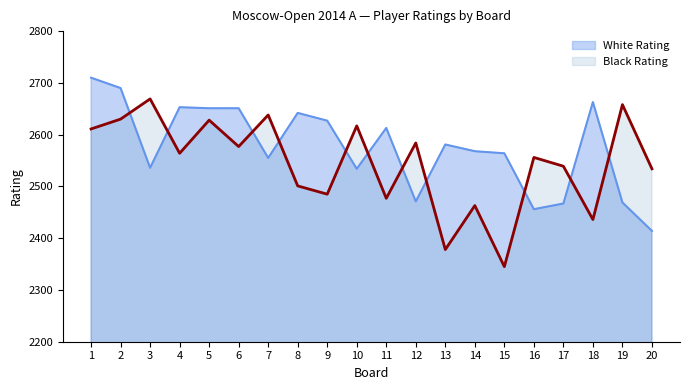

True or false: there are more than 1 points higher than both neighbors.

True